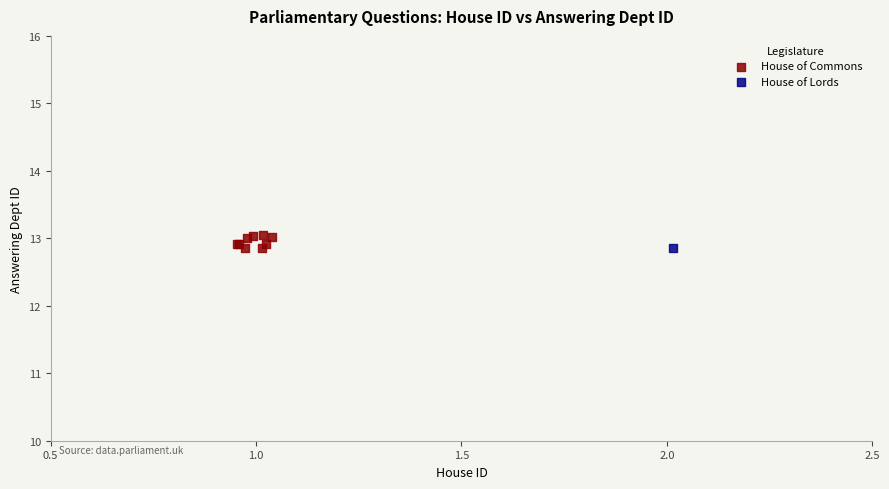

What are all the series names shown in the legend?

House of Commons, House of Lords